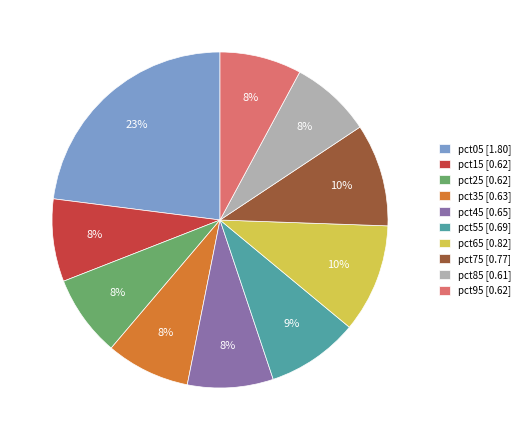

Is there a majority slice in this chart?

No